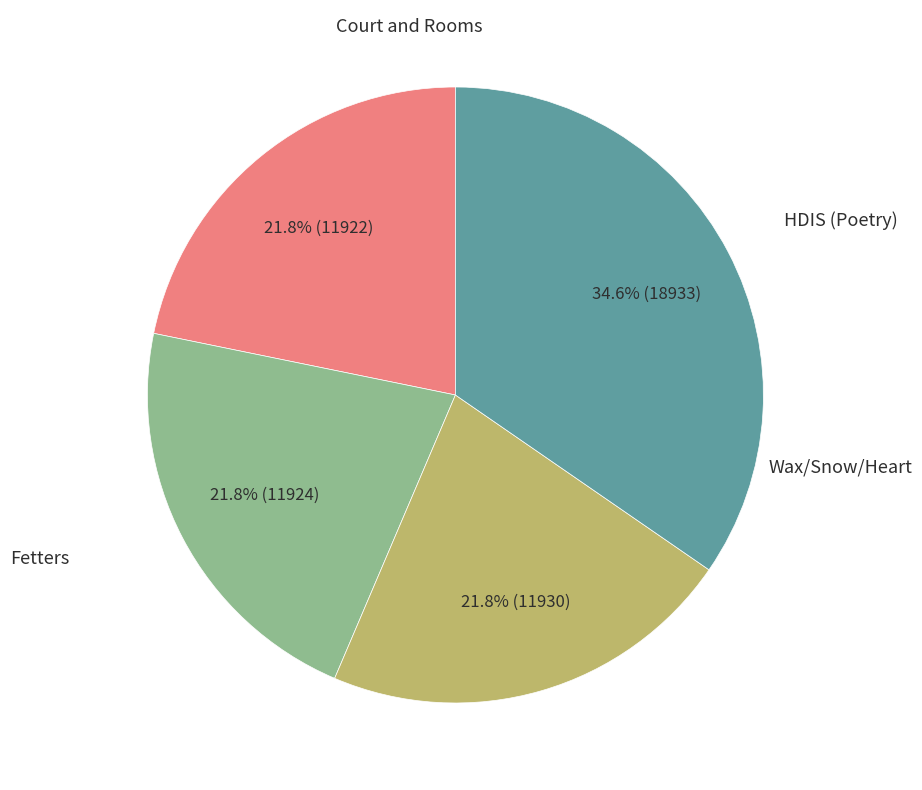

Is there any slice that represents more than half of the pie?

No